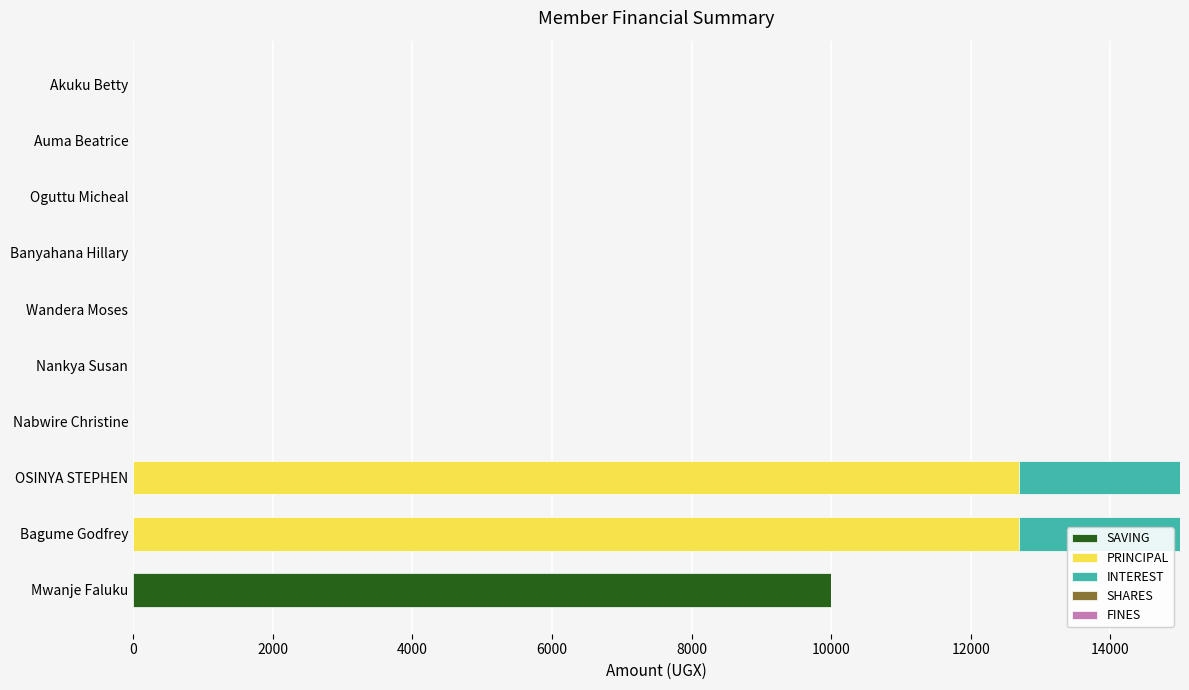

What is the highest value of the SAVING series?

10000